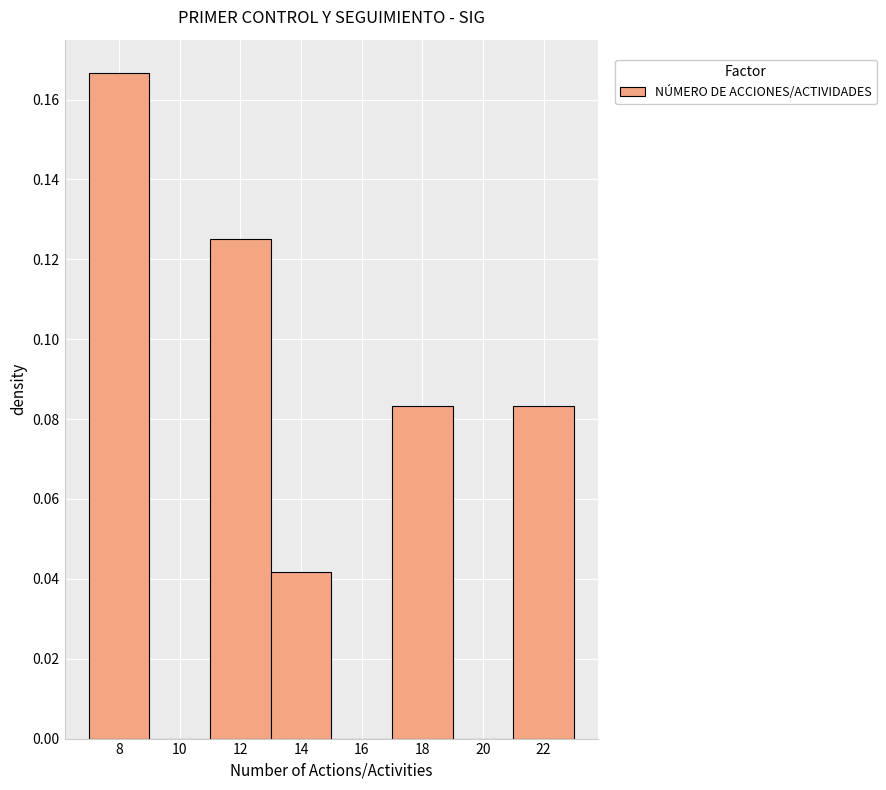

Which range on the x-axis has the tallest bar?

7 to 9